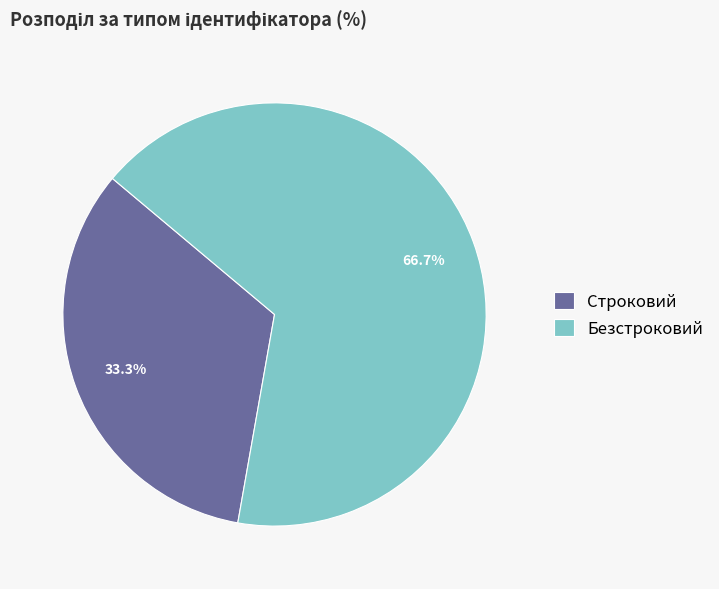

Which slice represents more than half of the pie?

Безстроковий